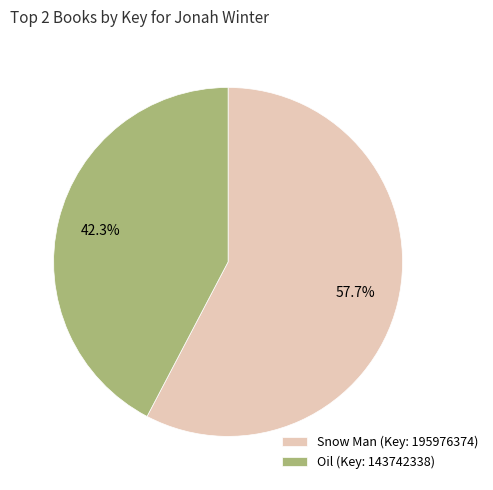

How many slices are in this pie chart?

2